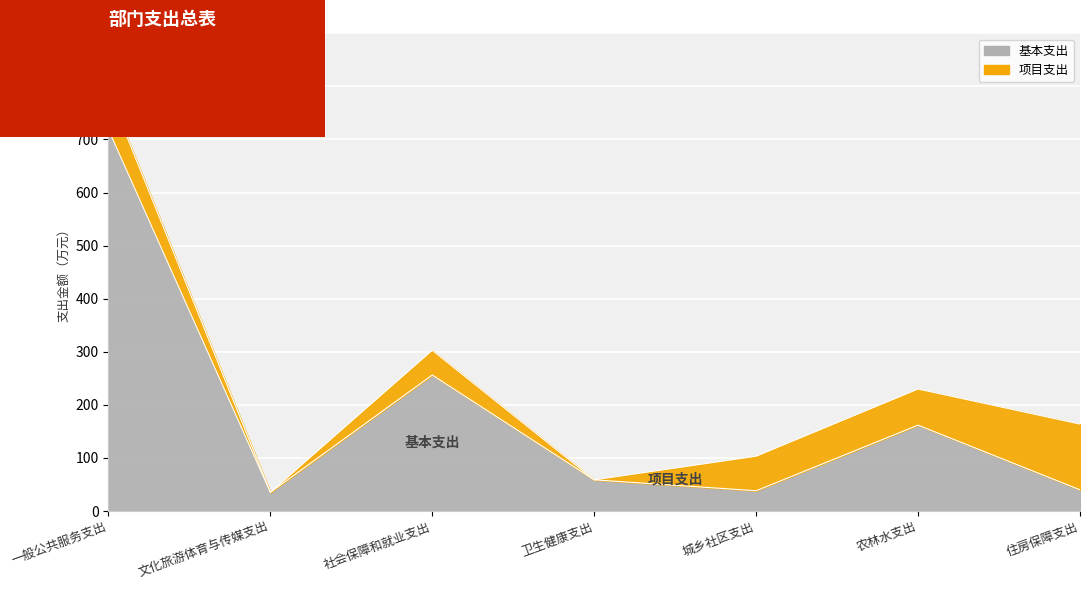

What position from the left is 一般公共服务支出?

1